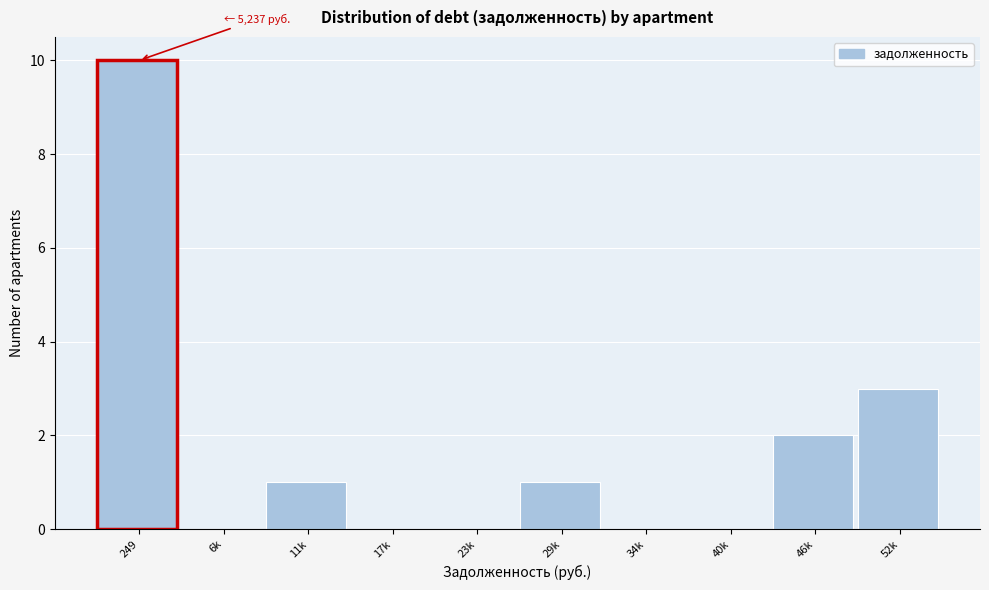

Reading right to left, extract all data points from this chart.

52k=3	46k=2	40k=0	34k=0	29k=1	23k=0	17k=0	11k=1	6k=0	249=10